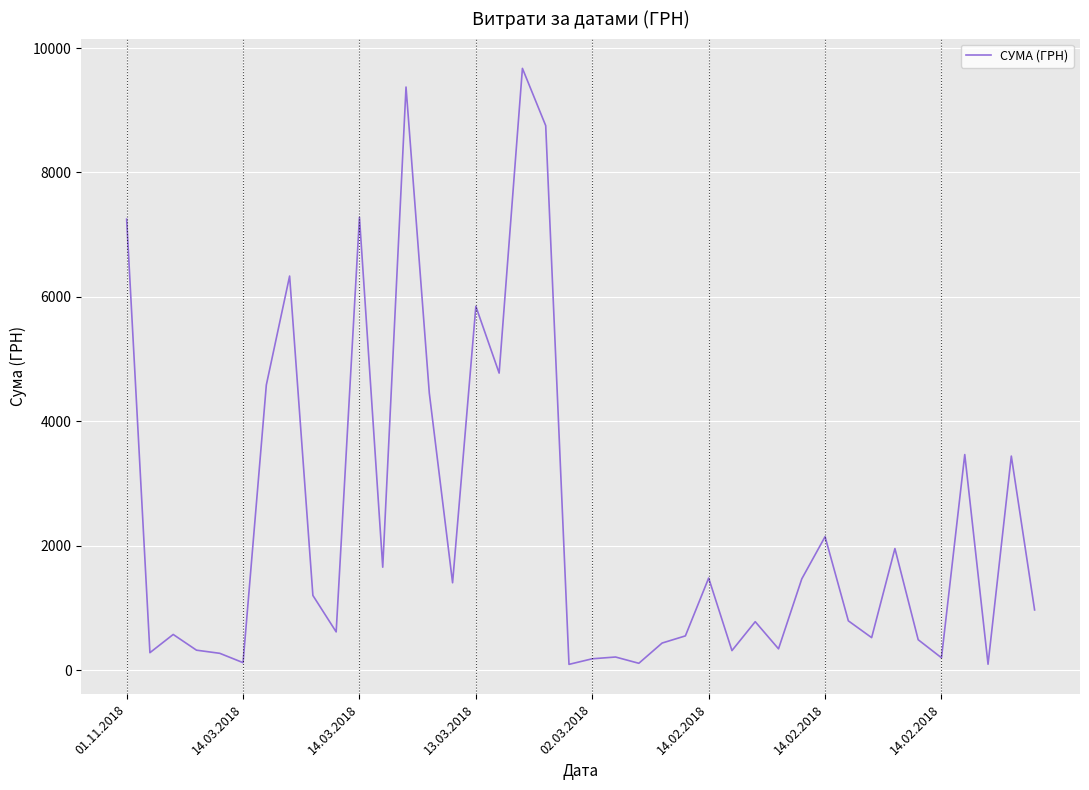

True or false: the data has more than 2 interior local peaks.

True